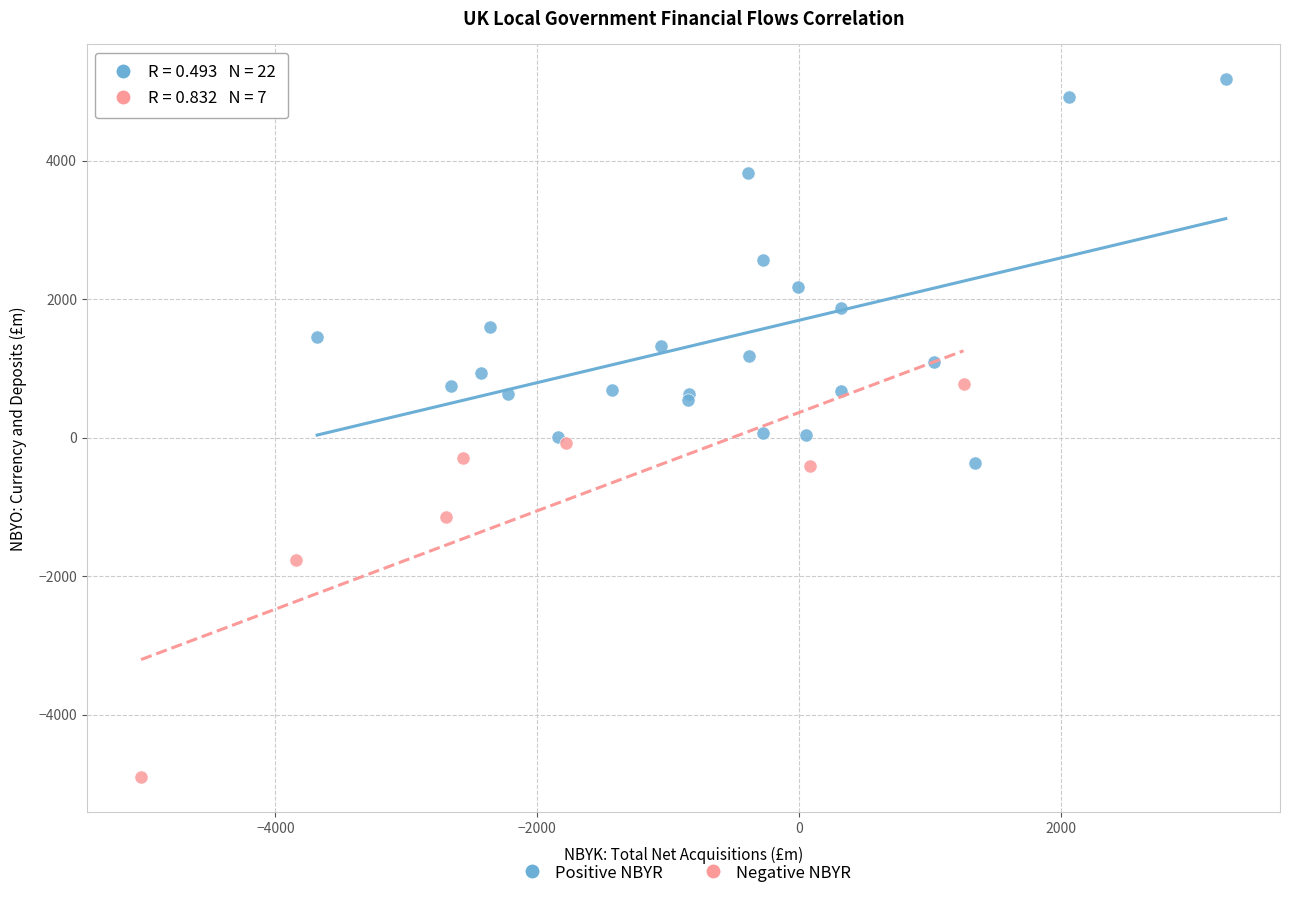

What are all the series names shown in the legend?

Positive NBYR, Negative NBYR